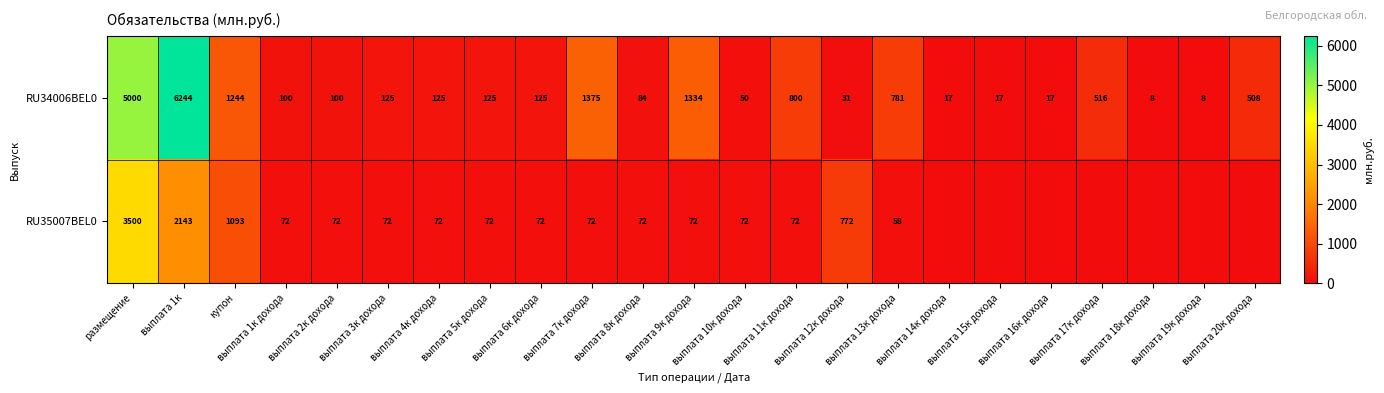

What is the maximum value for RU34006BEL0?

6244